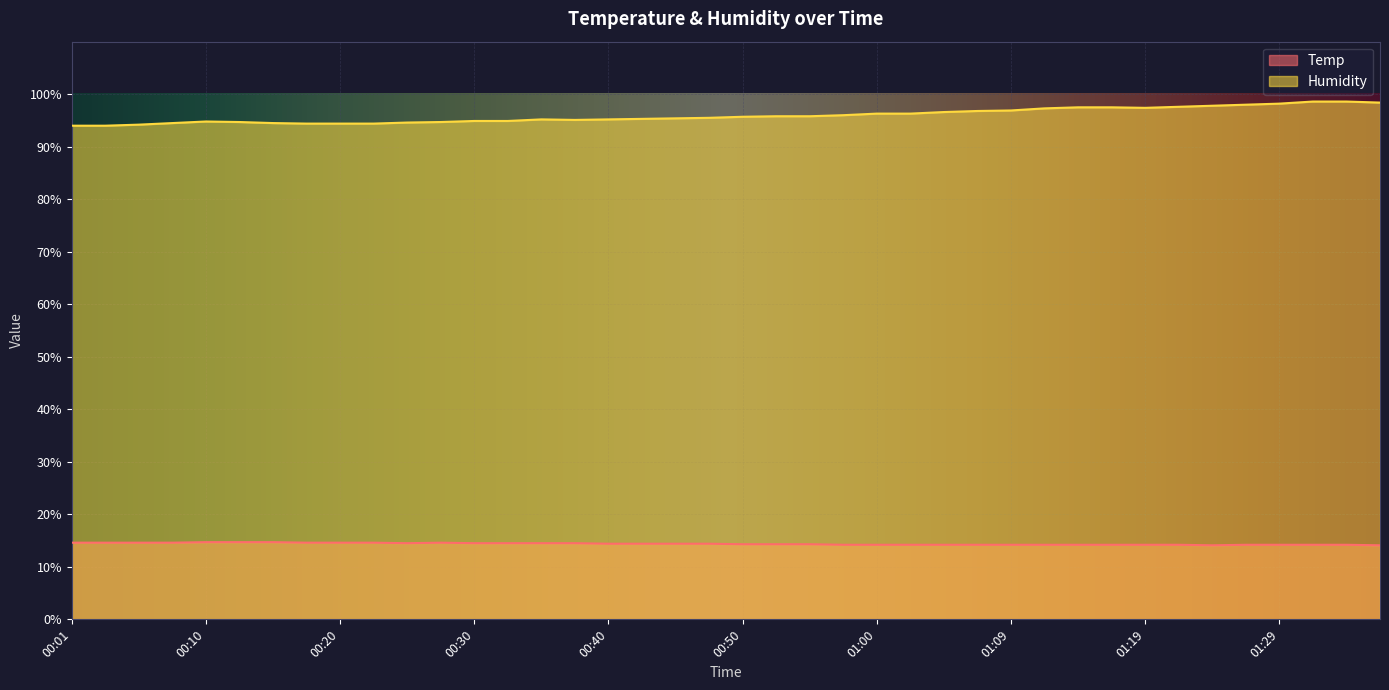

True or false: Temp has a value of 6.0 at 01:31.

False